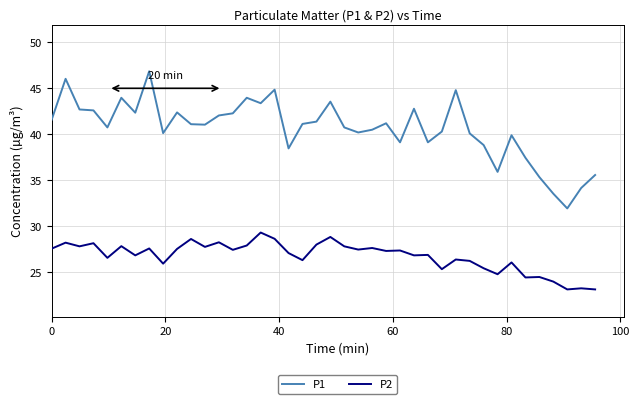

What is the difference between the maximum and minimum values in the P2 series?

6.2